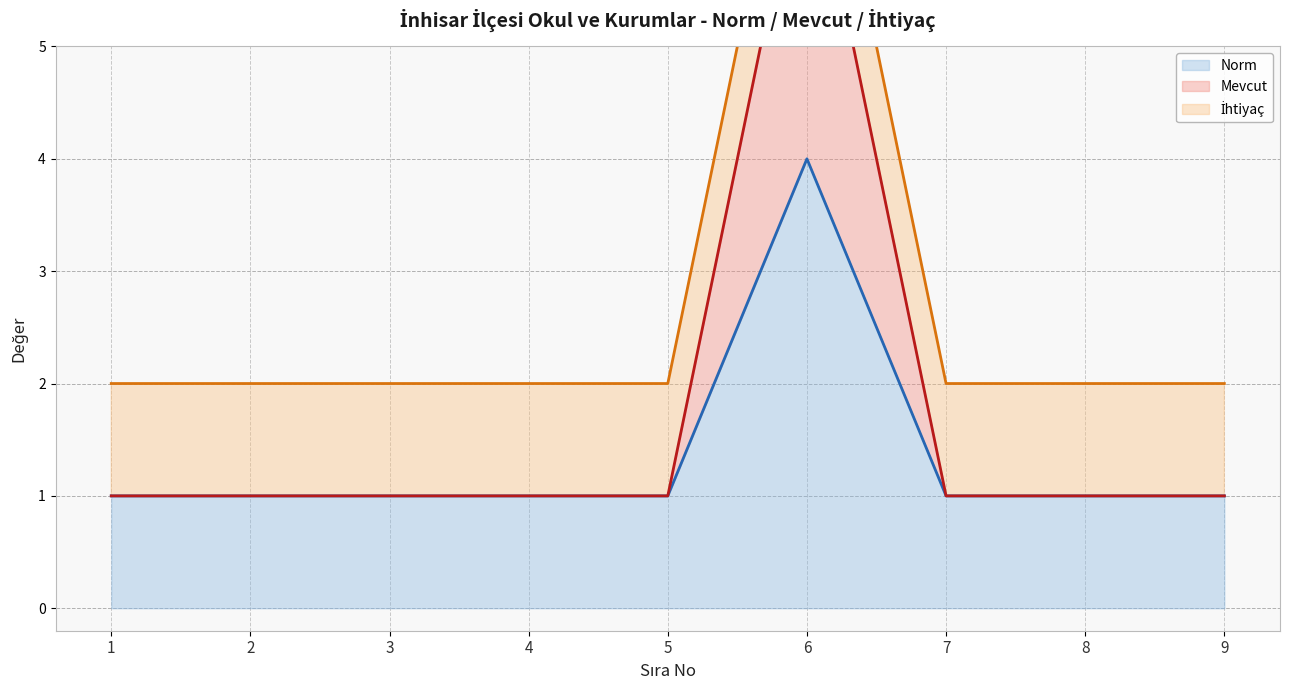

At which category is the sum across all series the highest?

6